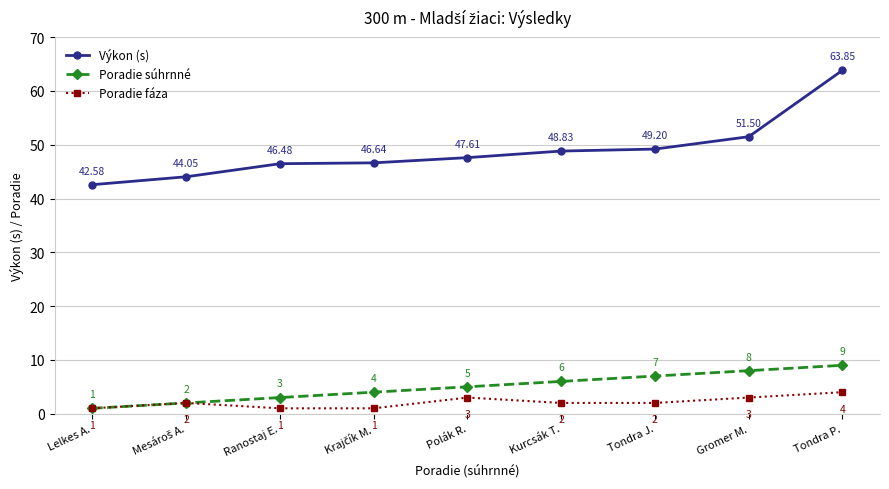

True or false: Výkon (s) and Poradie fáza intersect in this chart.

False